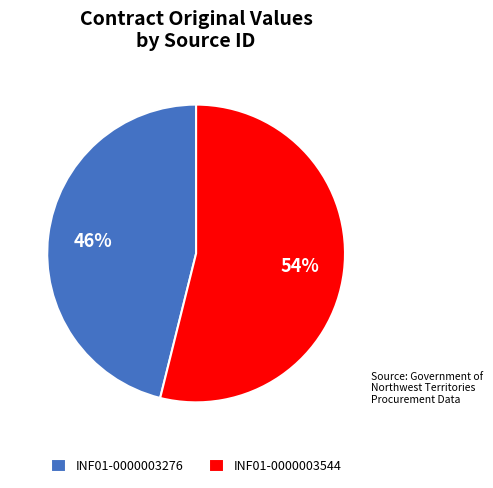

Rank the categories by value from highest to lowest.

INF01-0000003544, INF01-0000003276